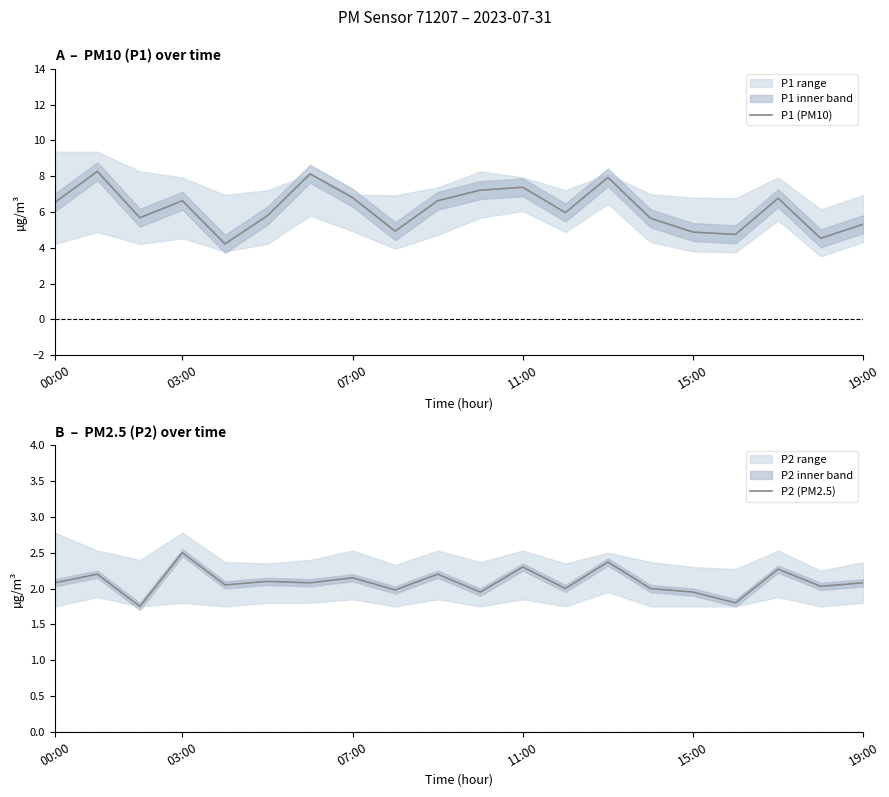

Which category has the highest value in the P2 (PM2.5) series?

03:00